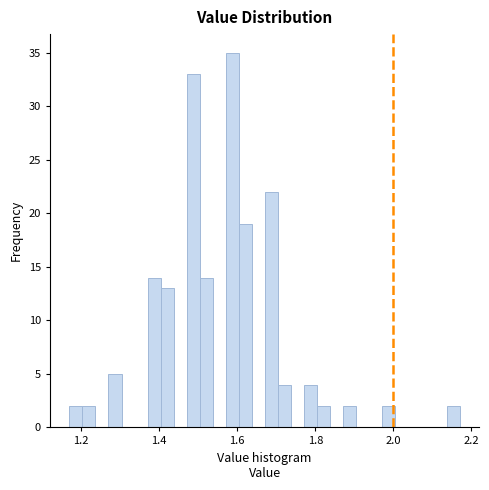

Around what value on the x-axis is the tallest bar? Give the approximate position of its centre, as read against the axis.

1.58